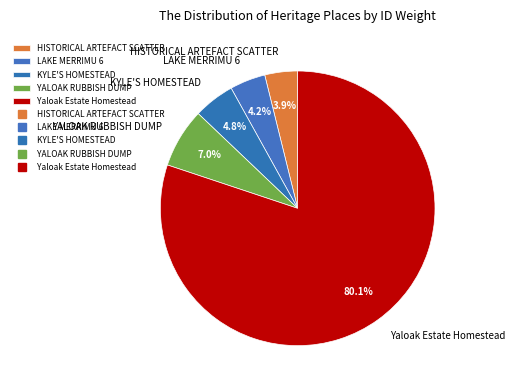

Combined, do YALOAK RUBBISH DUMP and LAKE MERRIMU 6 account for over 50%?

No